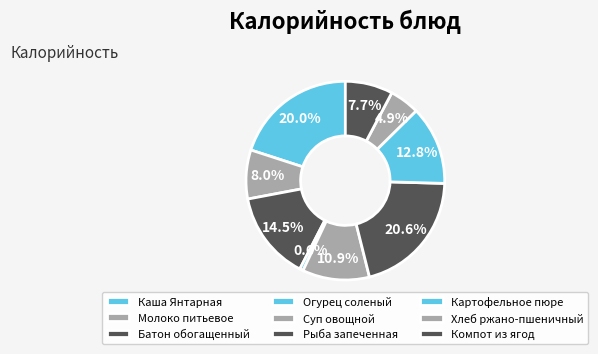

The Огурец соленый slice represents 1% of the pie. True or false?

True